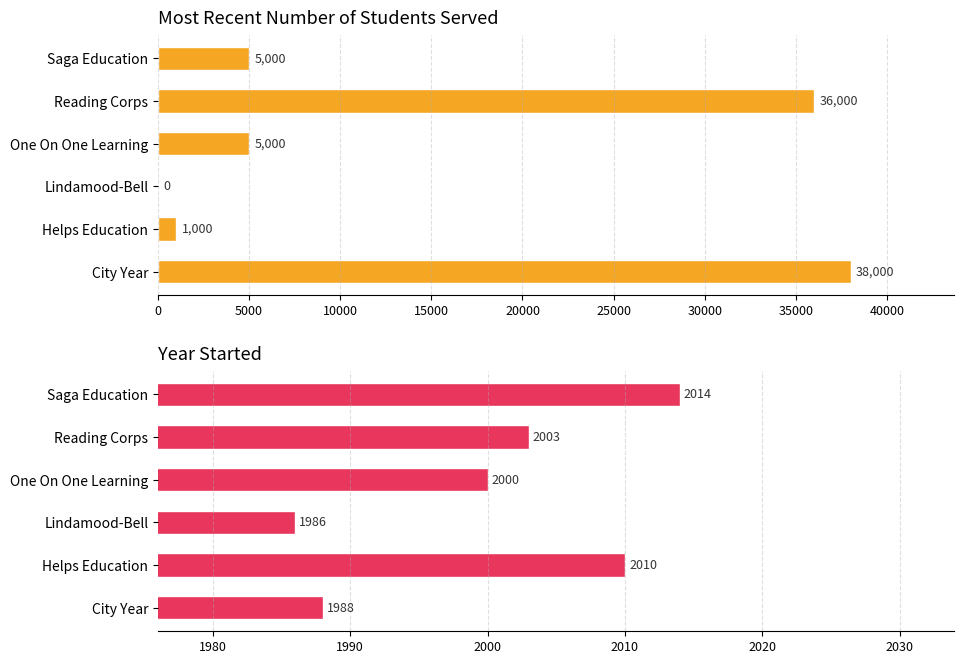

What is the difference between the highest and lowest values at Reading Corps?

33997